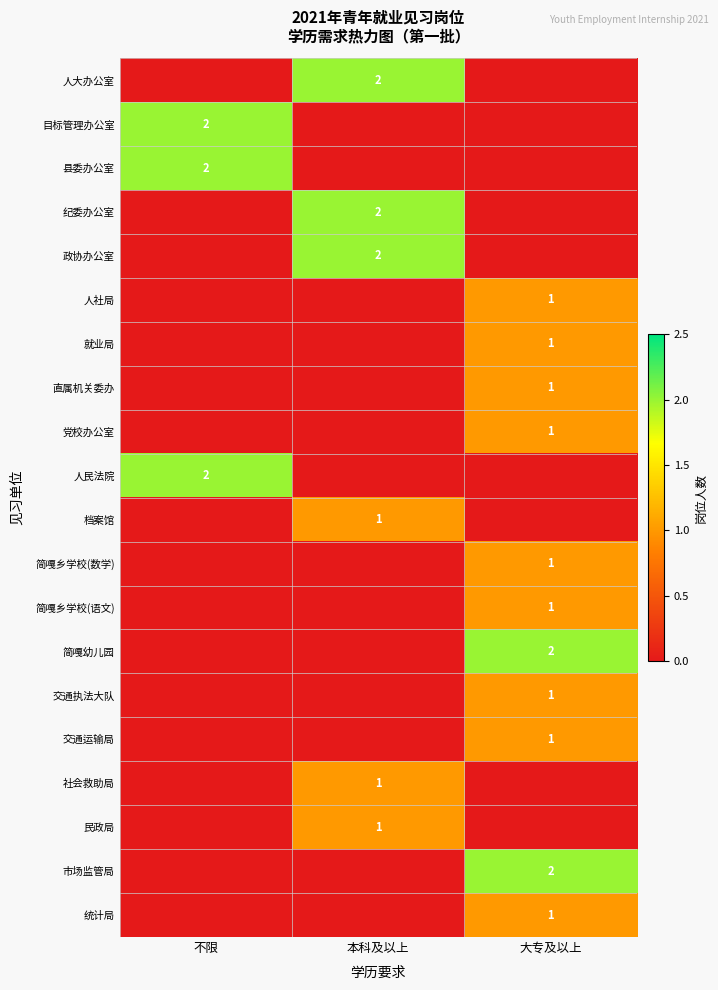

Is the value of 人民法院 at 不限 greater than the value of 统计局 at 大专及以上?

Yes